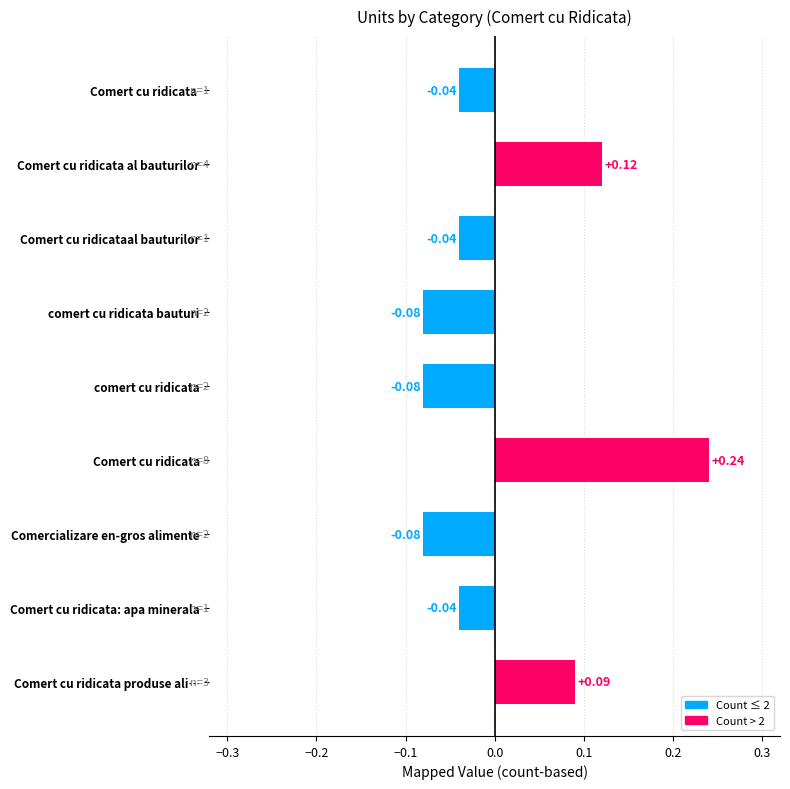

How many data points does each series have?

9